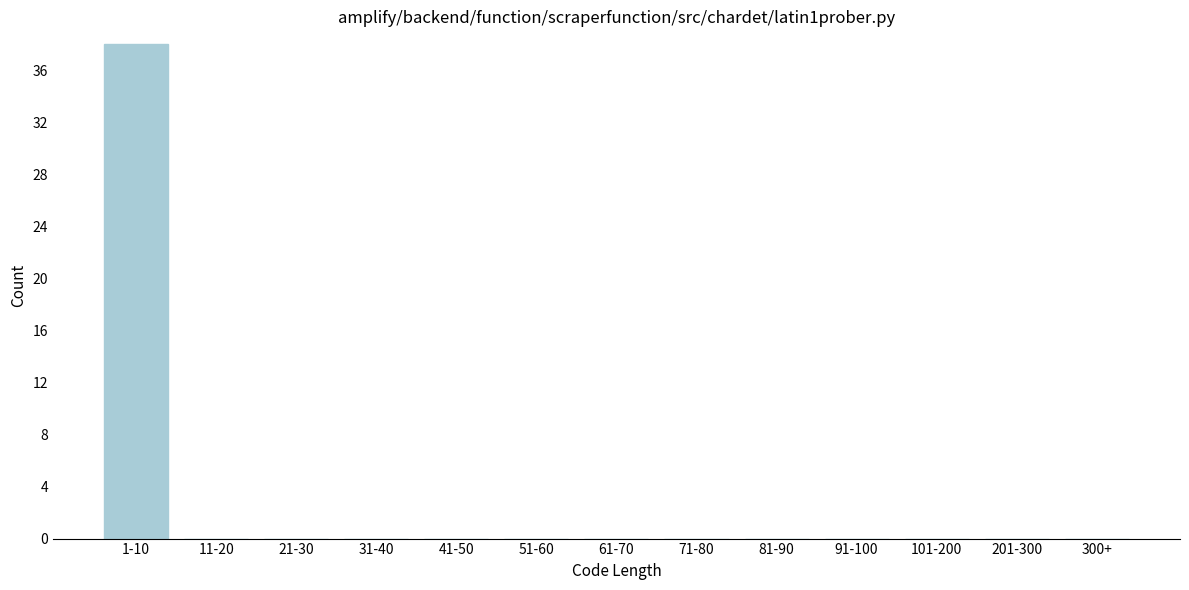

Reading left to right, transcribe all the data shown in this chart.

1-10=38	11-20=0	21-30=0	31-40=0	41-50=0	51-60=0	61-70=0	71-80=0	81-90=0	91-100=0	101-200=0	201-300=0	300+=0